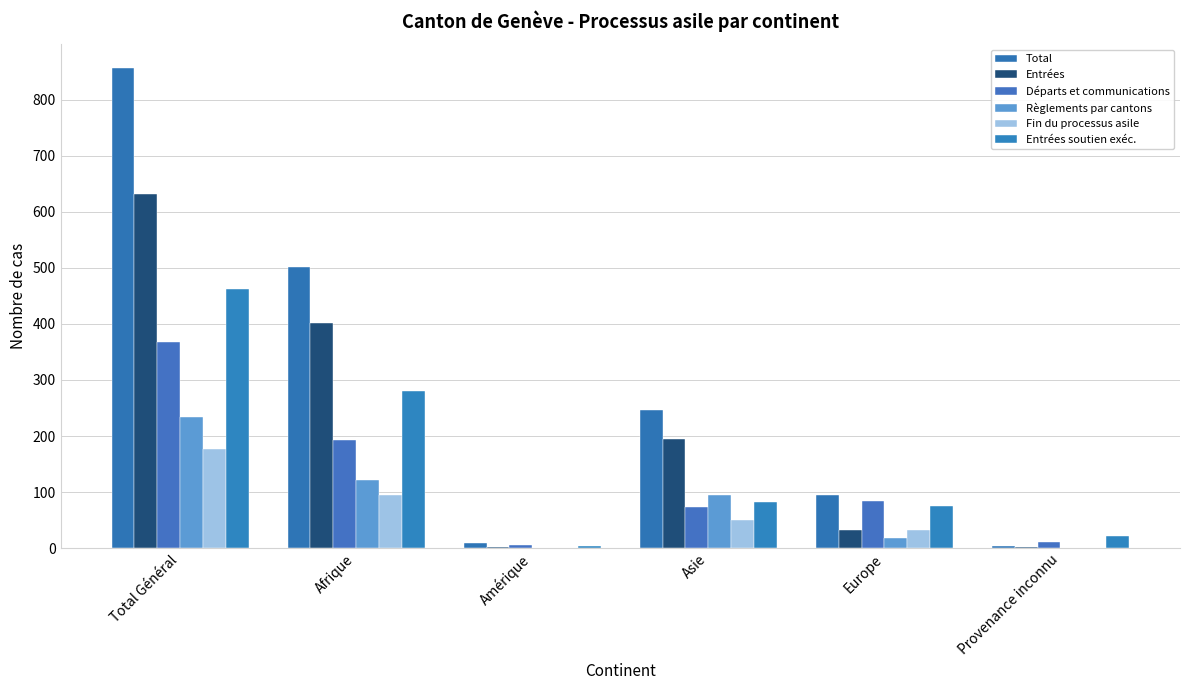

What are all the series names shown in the legend?

Total, Entrées, Départs et communications, Règlements par cantons, Fin du processus asile, Entrées soutien exéc.